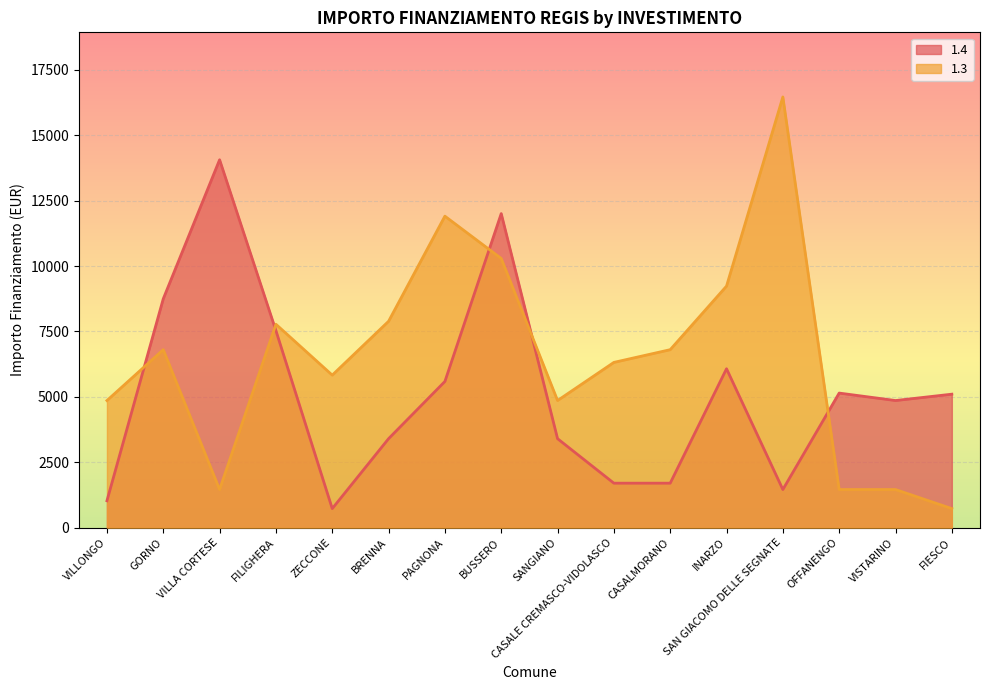

True or false: 1.4 has a value of 1229 at ZECCONE.

False